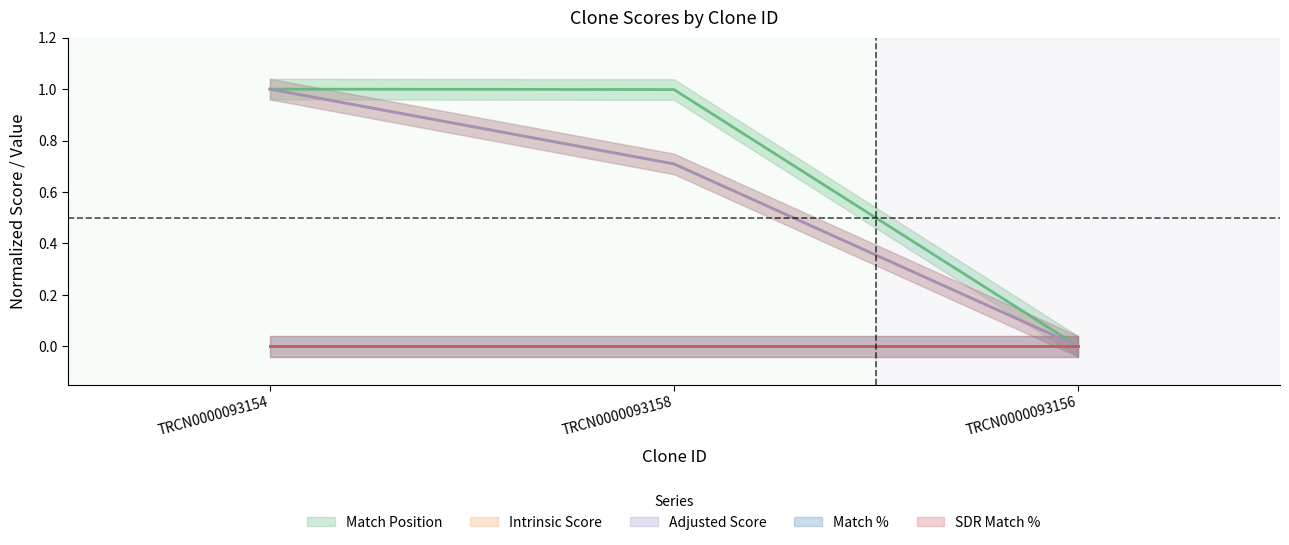

Rank the series by their maximum value, from lowest to highest.

Match Position, Intrinsic Score, Adjusted Score